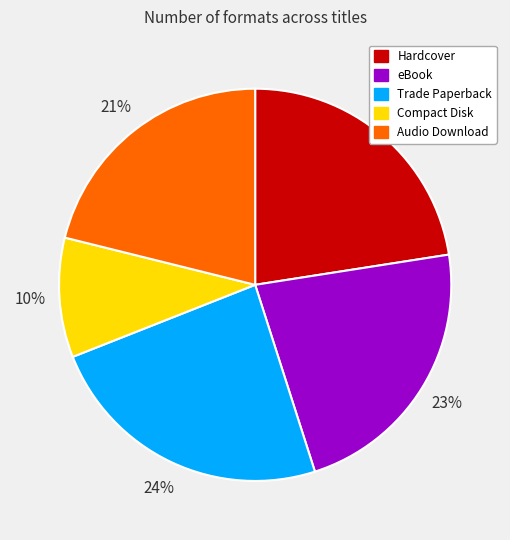

Approximately how many times larger is the value at Audio Download compared to Compact Disk?

2.1